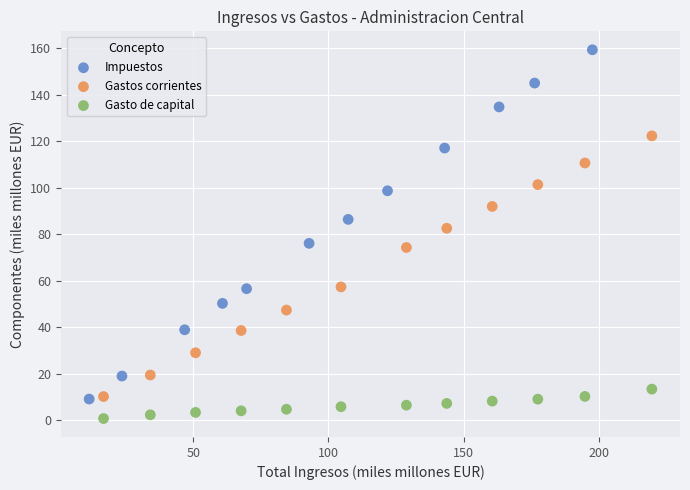

Which series reaches the maximum Y coordinate?

Impuestos